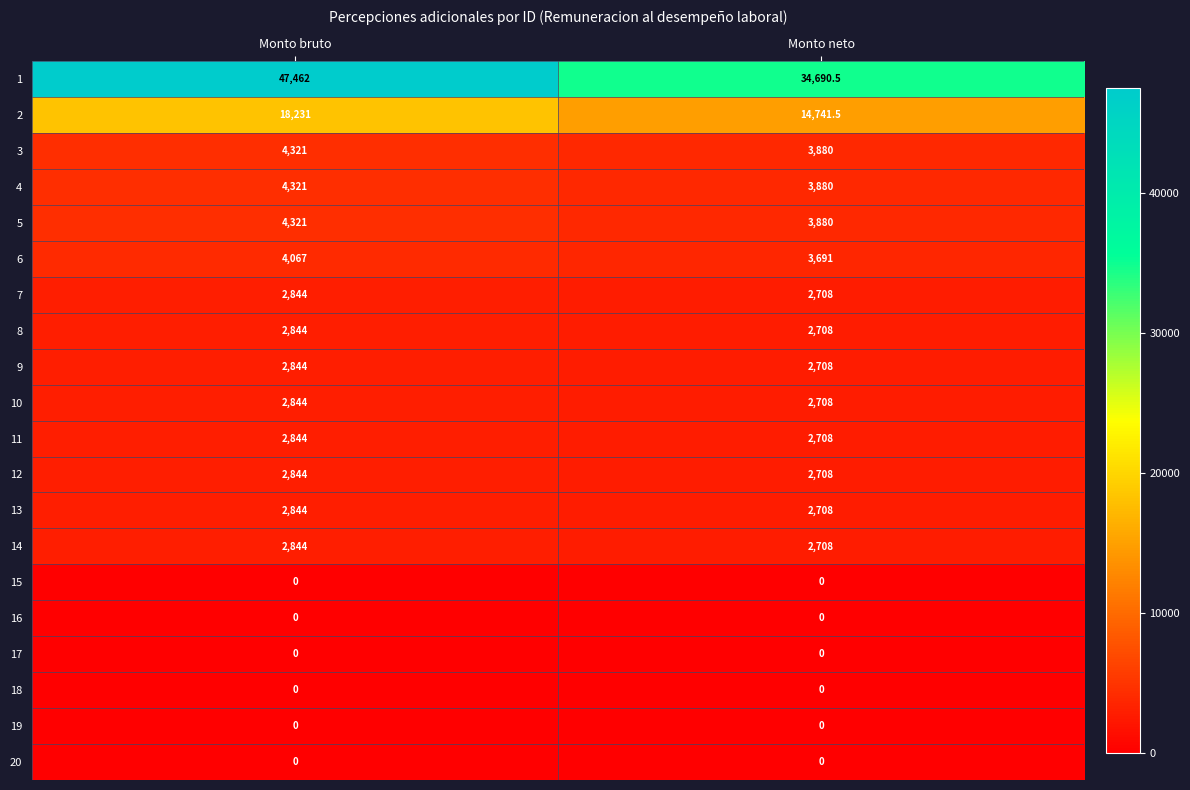

What is the total value across all series at Monto bruto?

105475.0